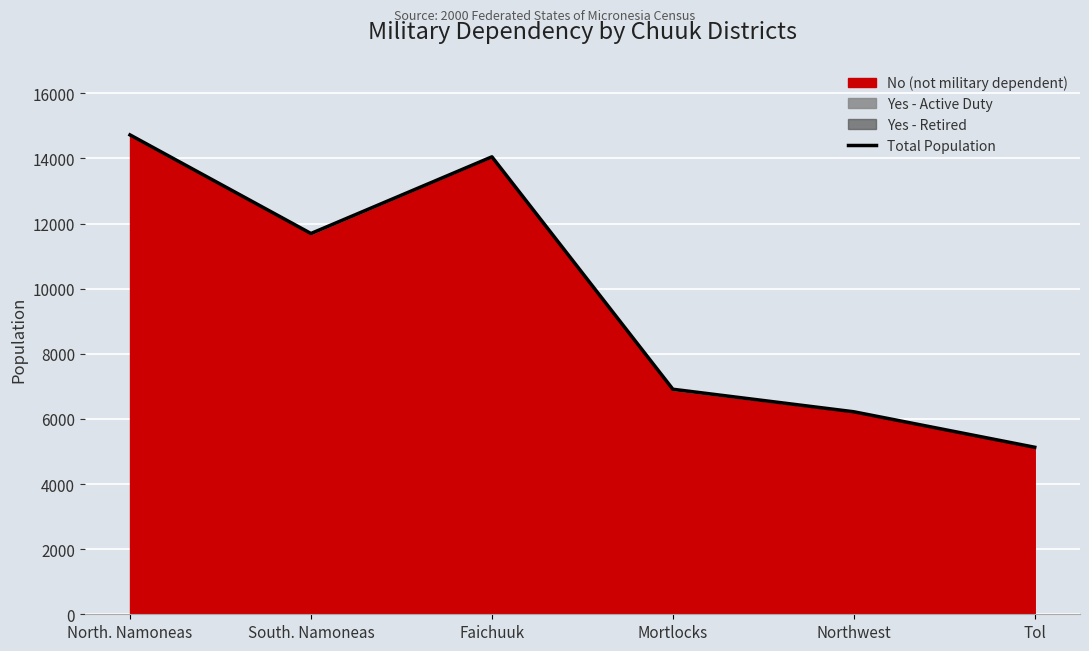

What is the change in value from North. Namoneas to Northwest?

-8503